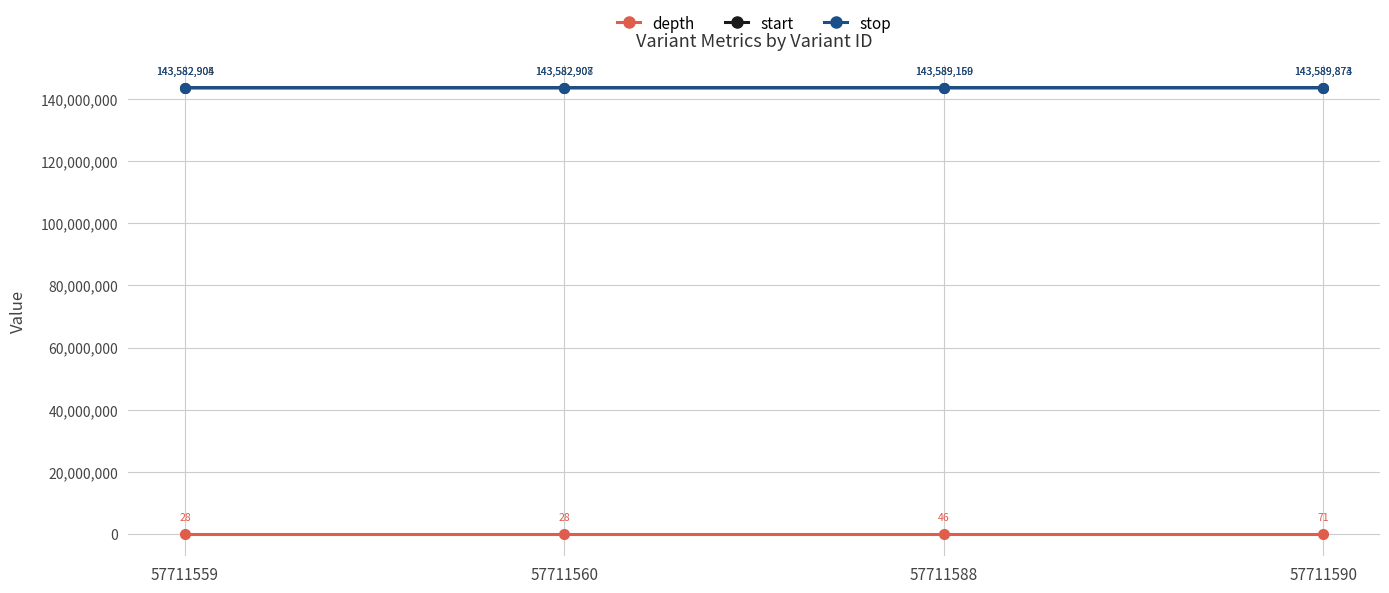

What are all the series names shown in the legend?

depth, start, stop